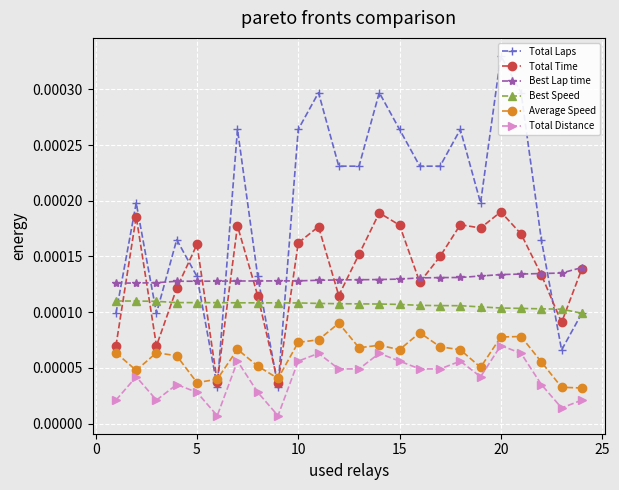

How many lines are shown in the chart?

6